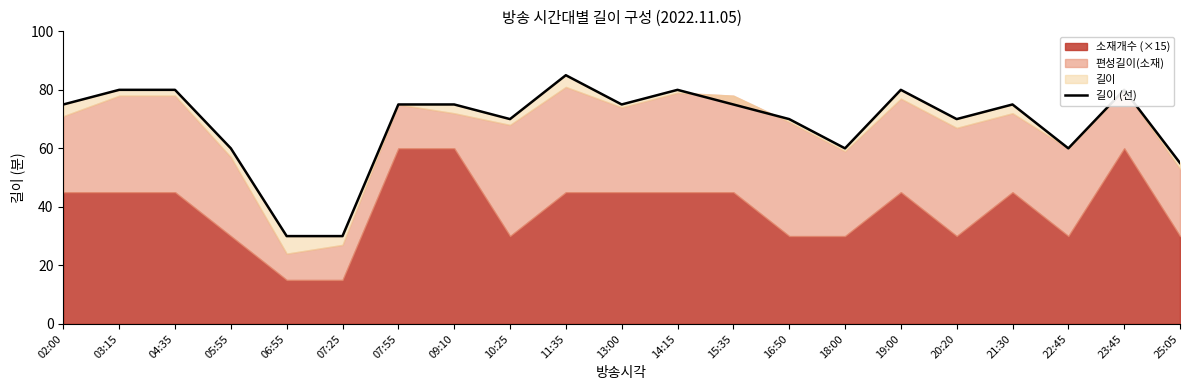

The value at 20:20 is 28. True or false?

False